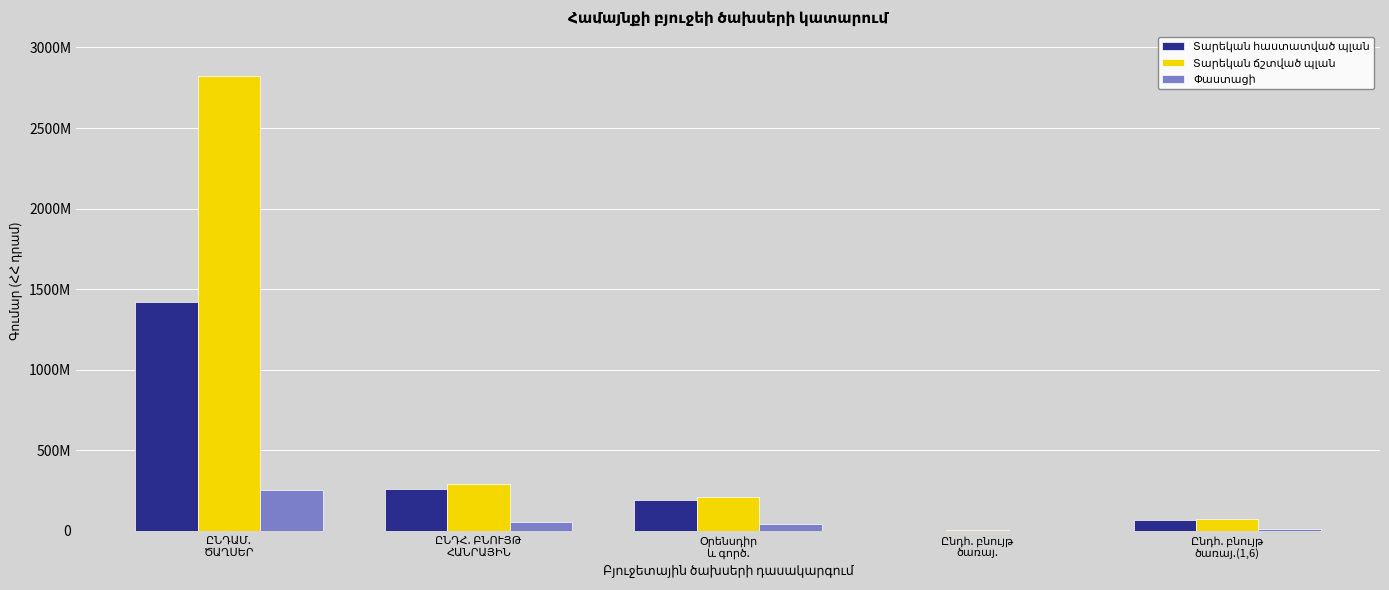

Are the bars horizontal?

No